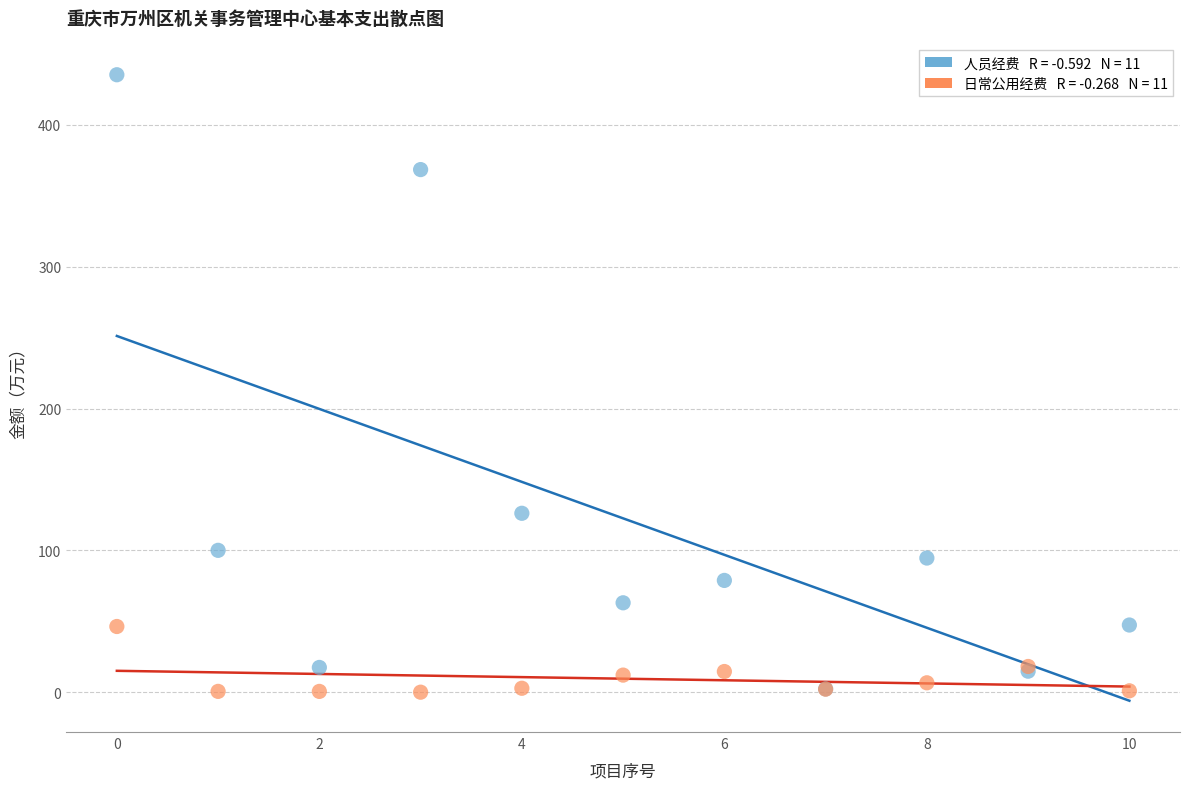

Across all series, what Y value is closest to 217?

126.2